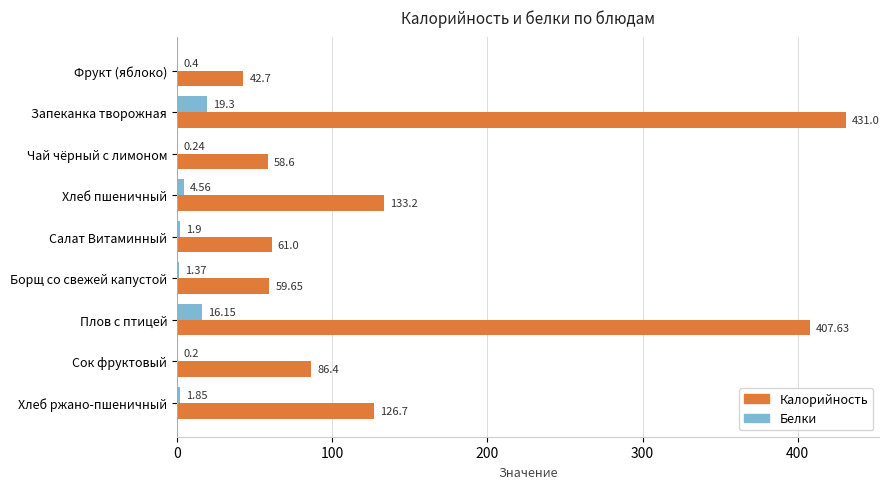

How many series are shown in this chart?

2